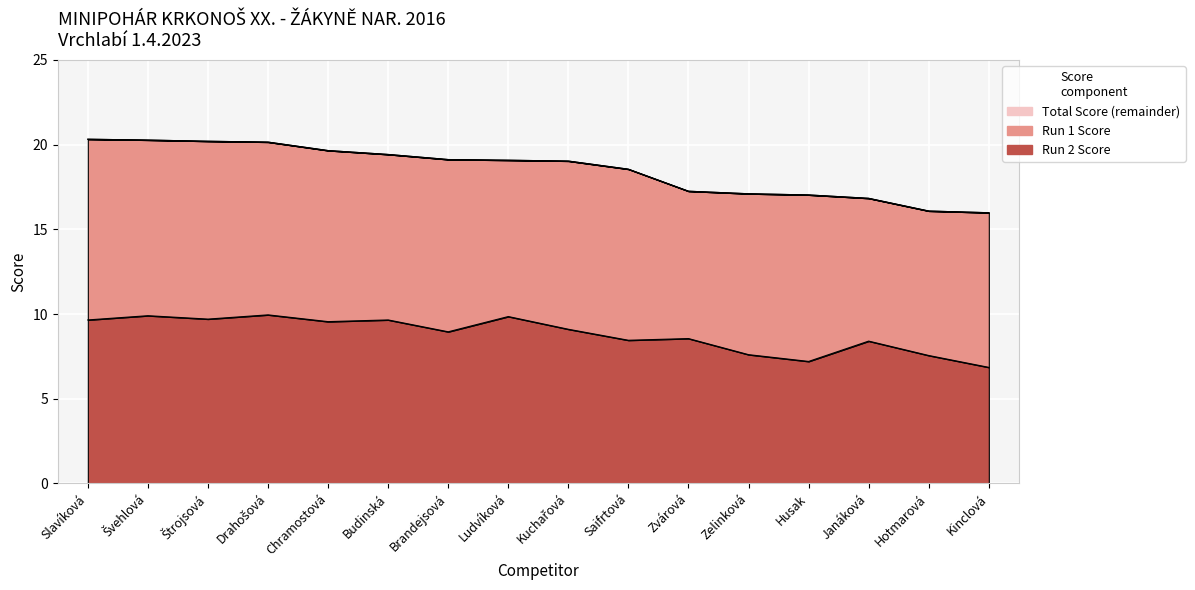

True or false: Run 2 Score and Total Score intersect in this chart.

False